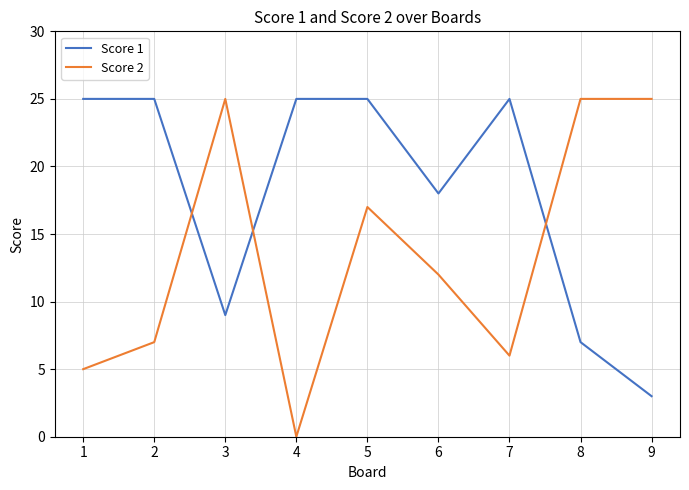

What are all the series names shown in the legend?

Score 1, Score 2